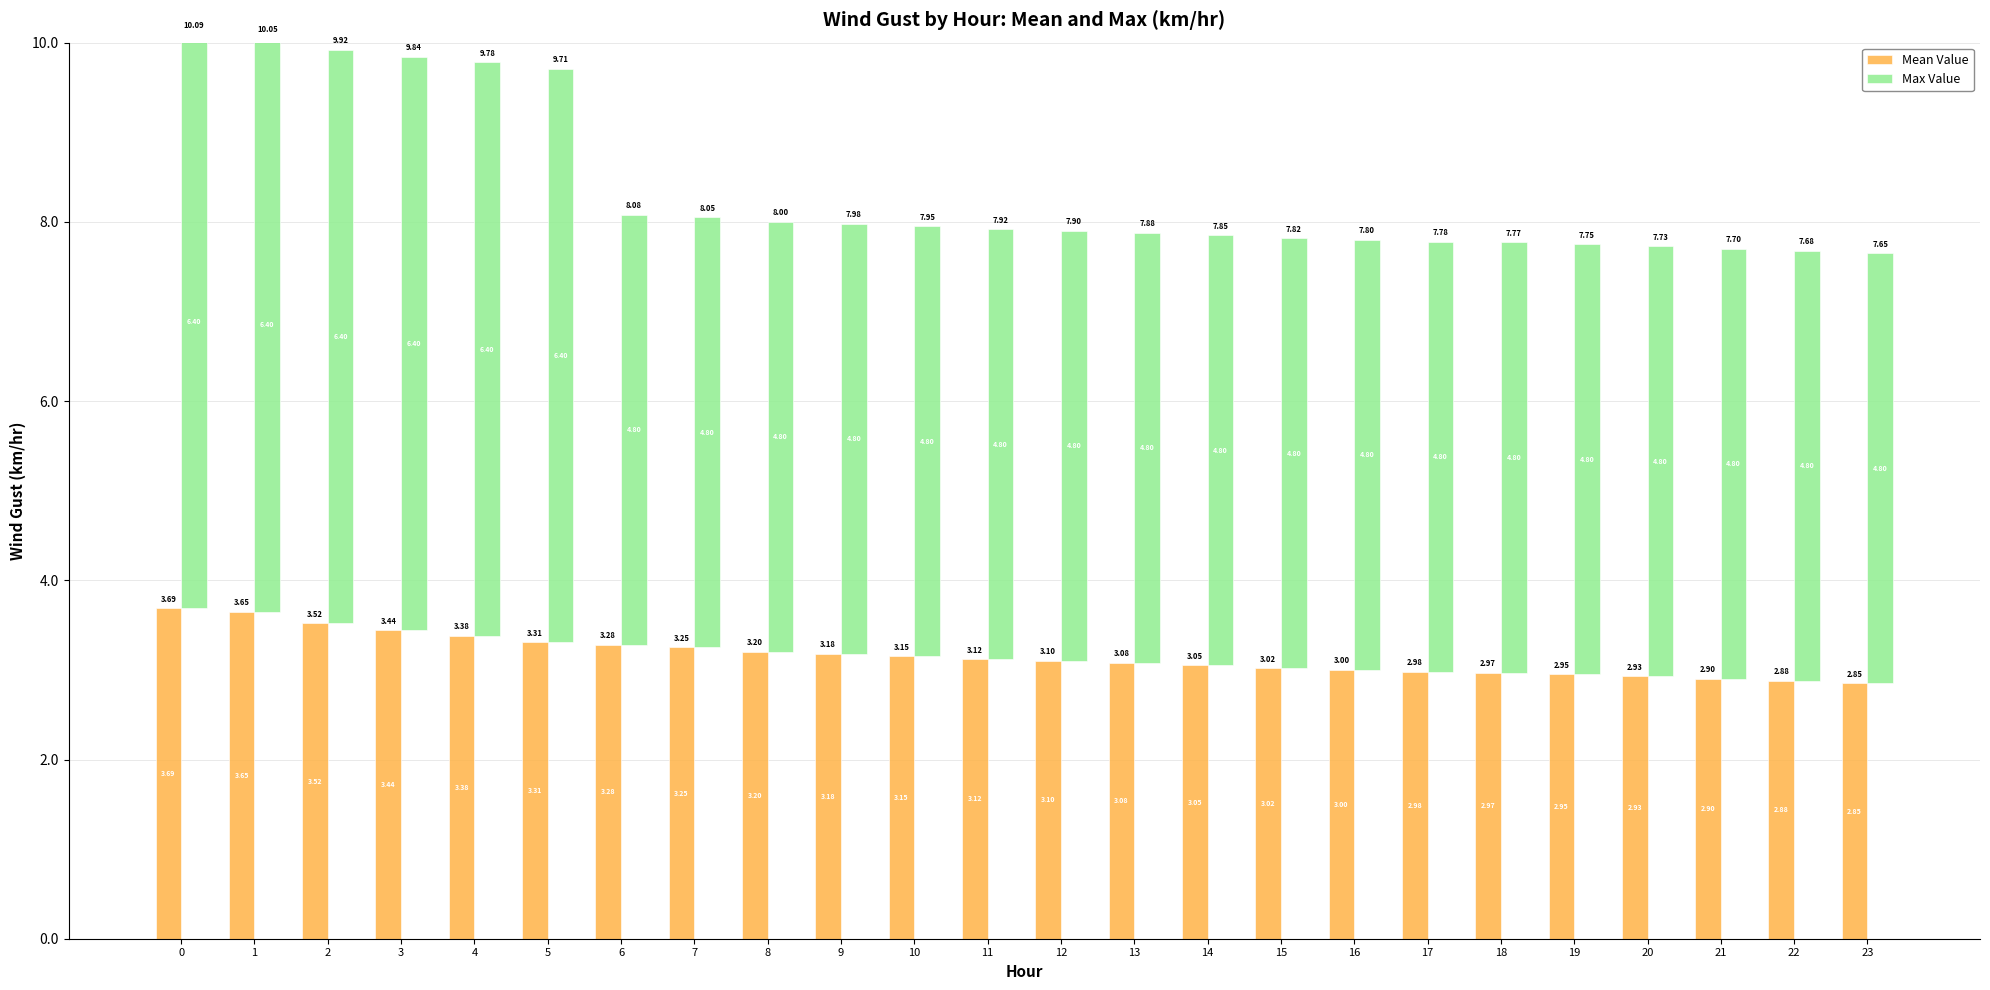

At how many categories does at least one series exceed 3?

24